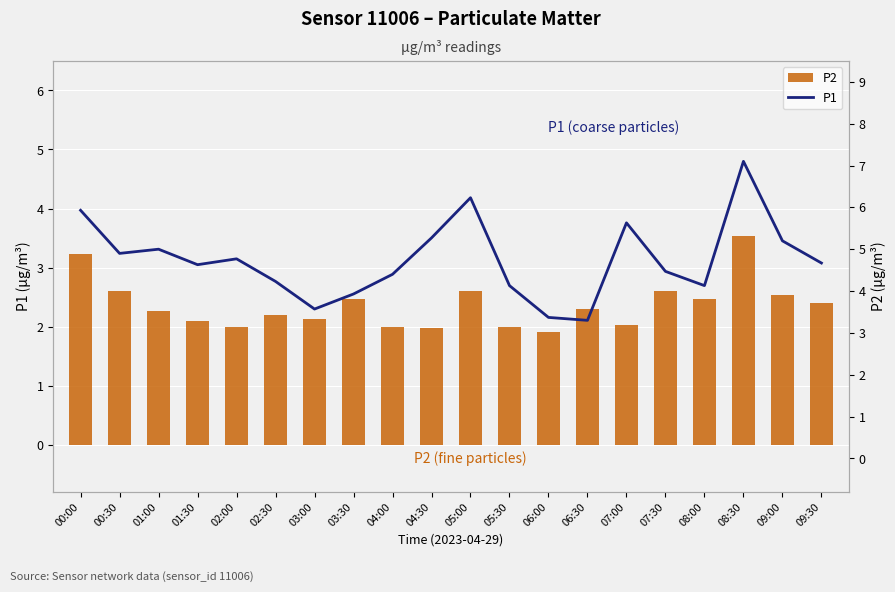

What position from the left is 09:30?

20